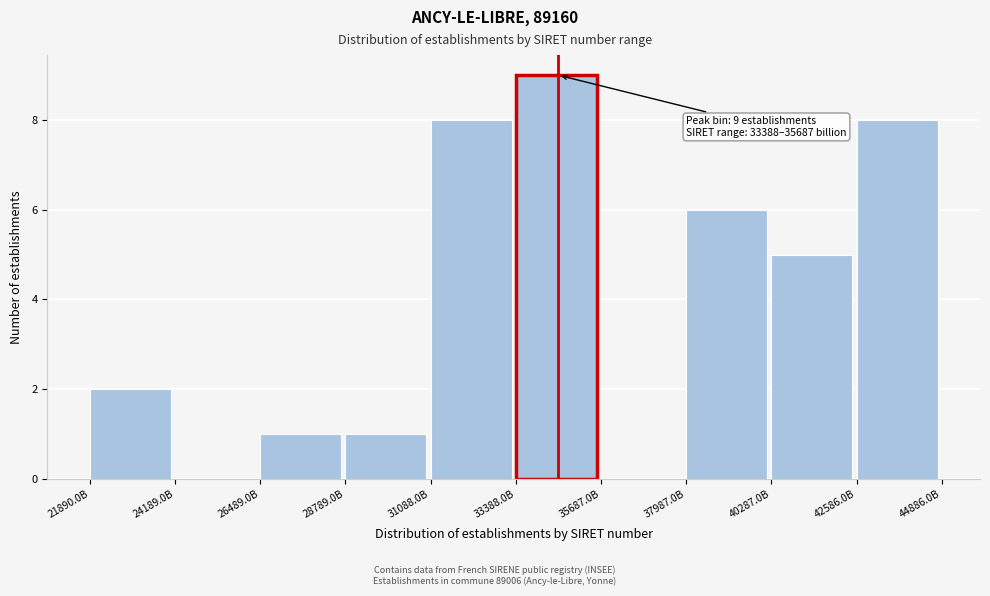

Reading left to right, list all the values displayed in this chart.

21890.0B=2	24189.0B=0	26489.0B=1	28789.0B=1	31088.0B=8	33388.0B=9	35687.0B=0	37987.0B=6	40287.0B=5	42586.0B=8